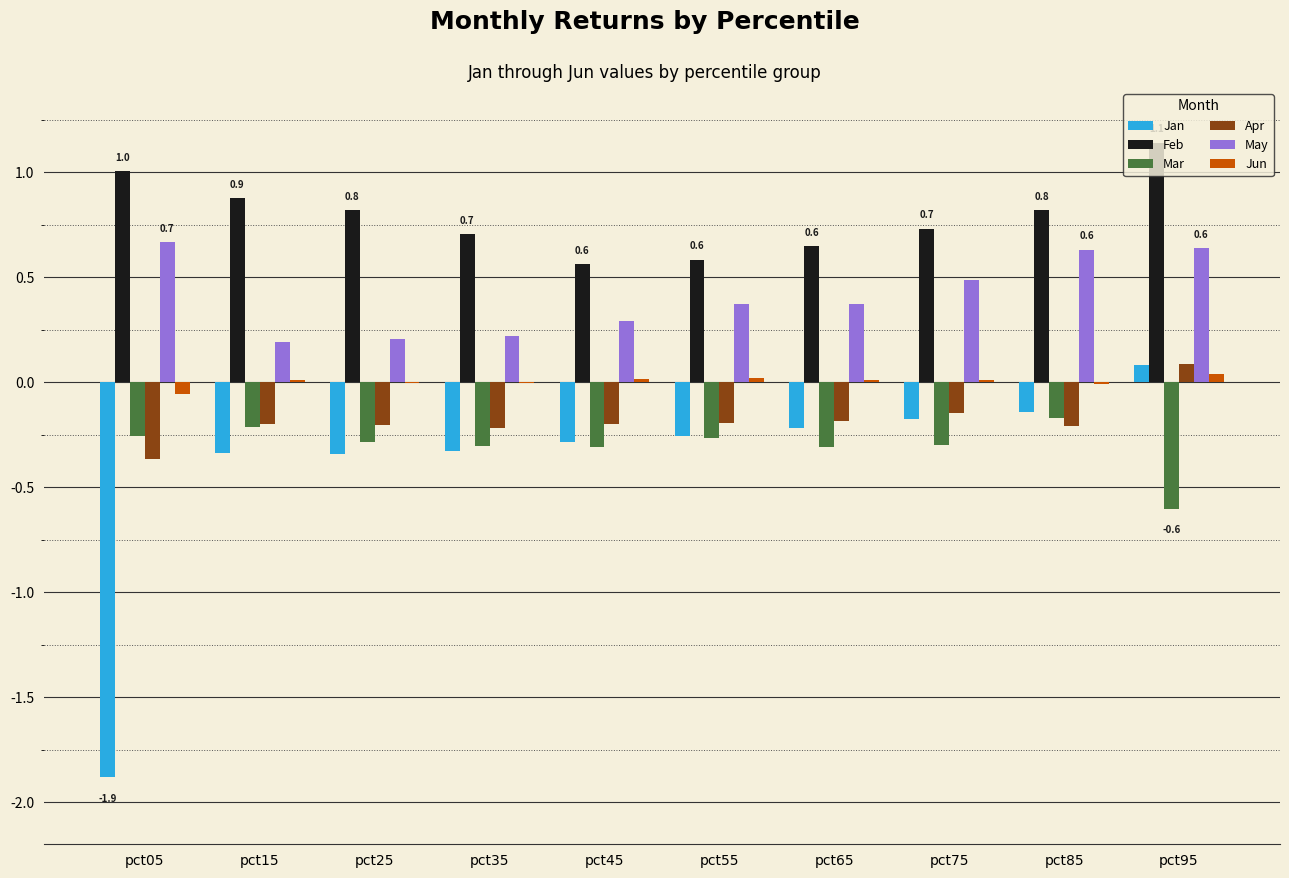

At which category does the chart reach its peak across all series?

pct95